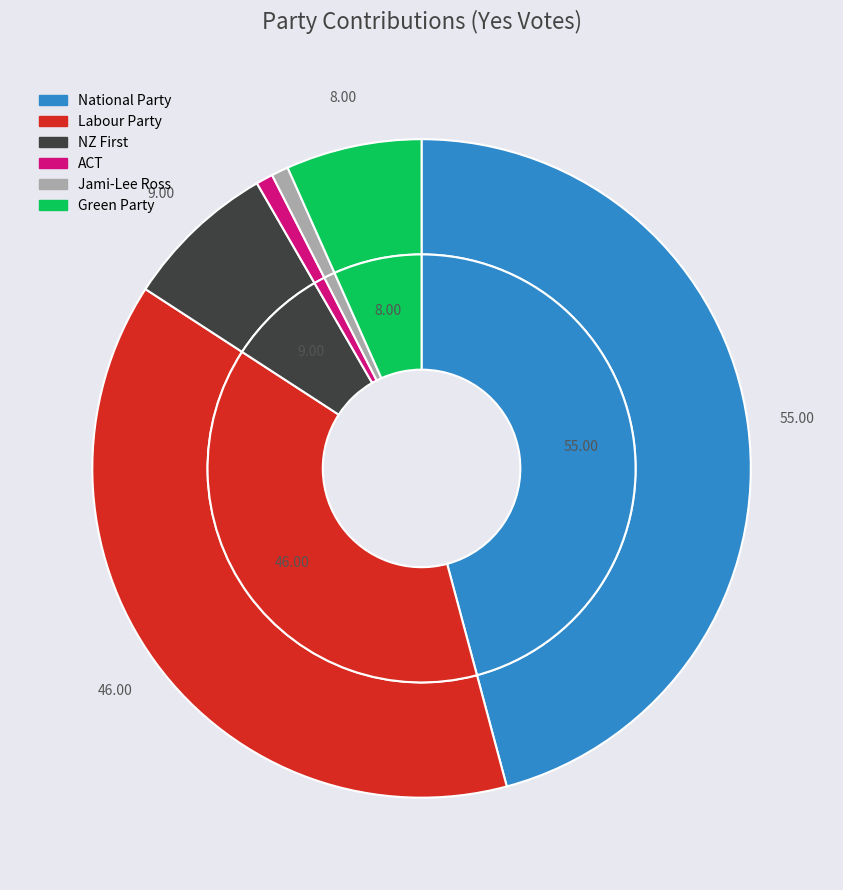

To the nearest percent, what is the combined percentage of ACT and Labour Party?

39%